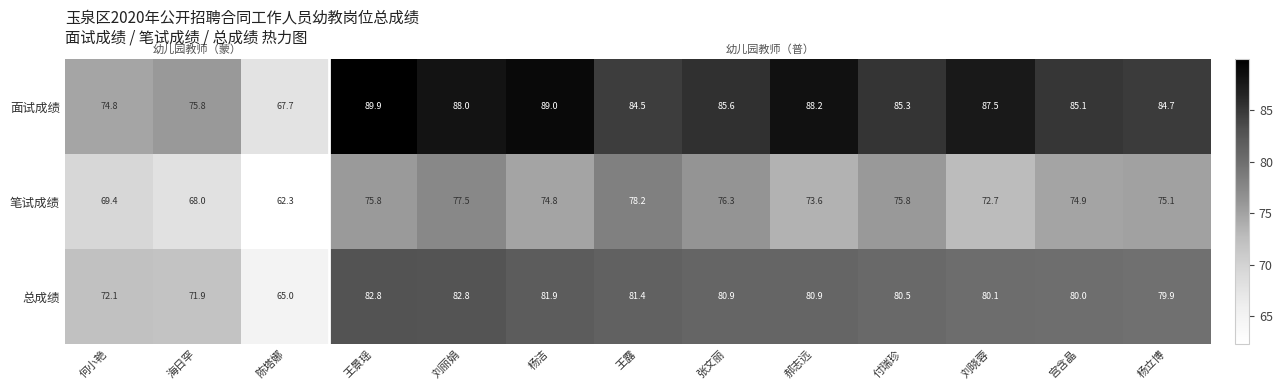

List the series in order of their overall mean, highest first.

面试成绩, 总成绩, 笔试成绩